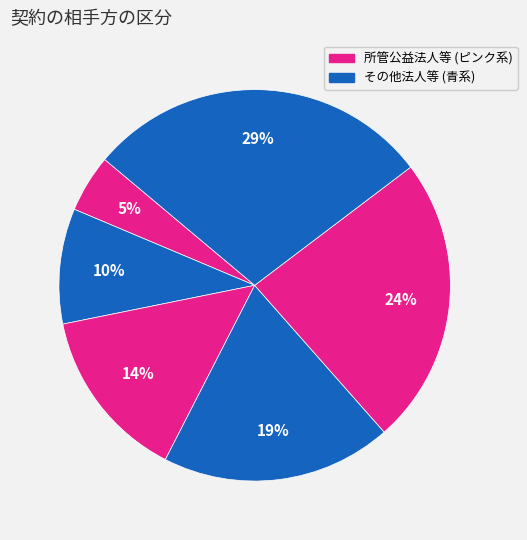

How many segments does this pie chart have?

6